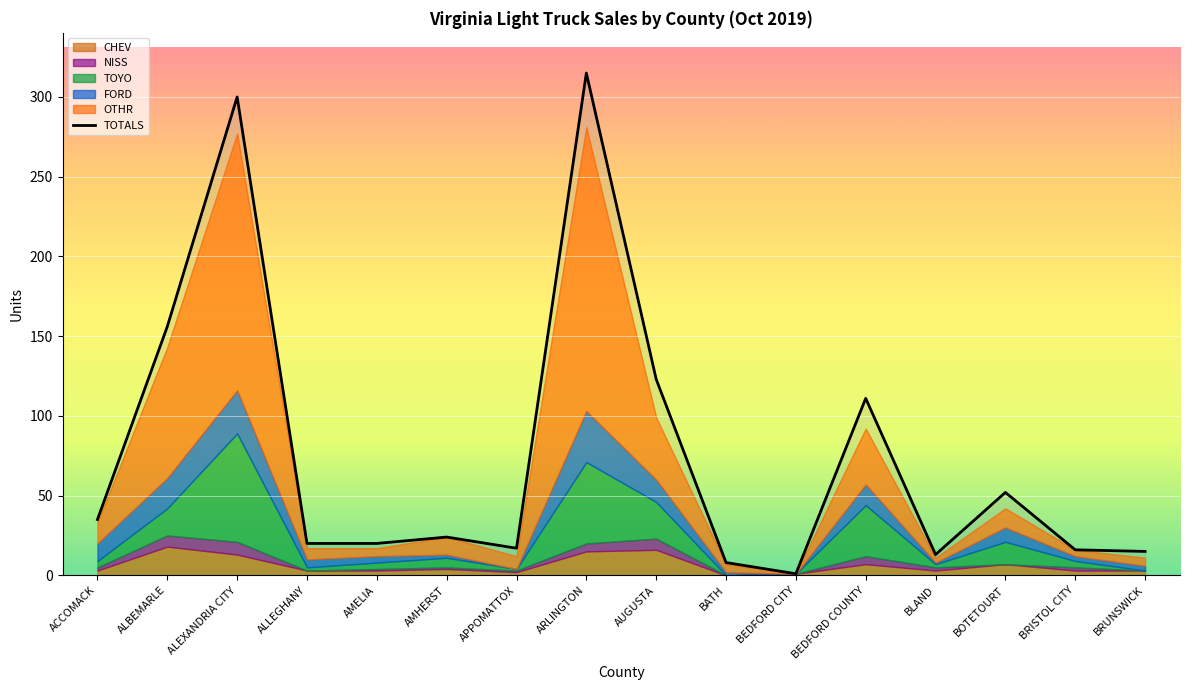

What is the sum of all values?

1226